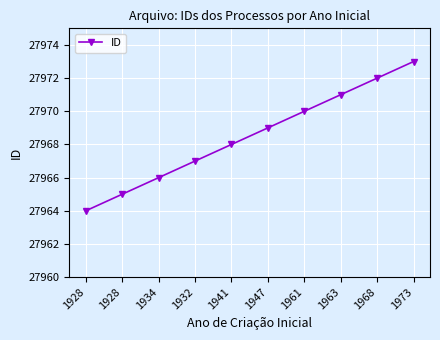

How many categories are shown in the chart?

10